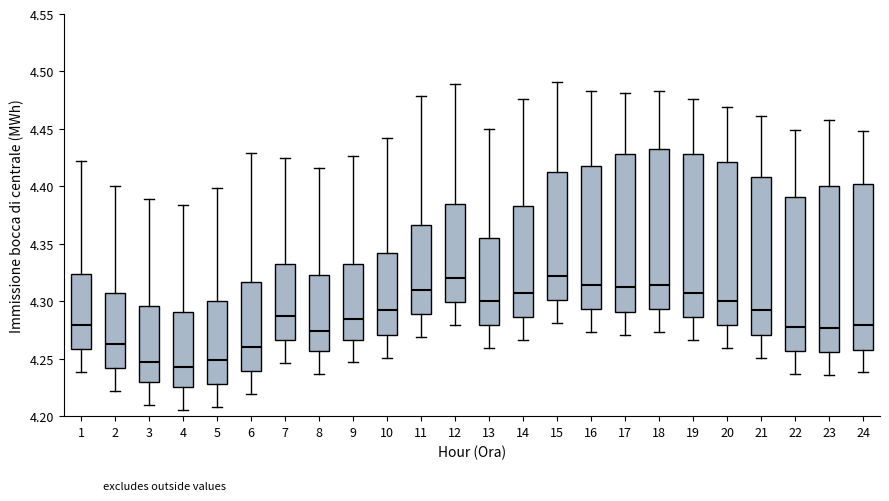

Where does the upper whisker of the box at x = 21 end on the y-axis? The values are not printed on the chart, so give them approximately, as read against the axis.

4.460